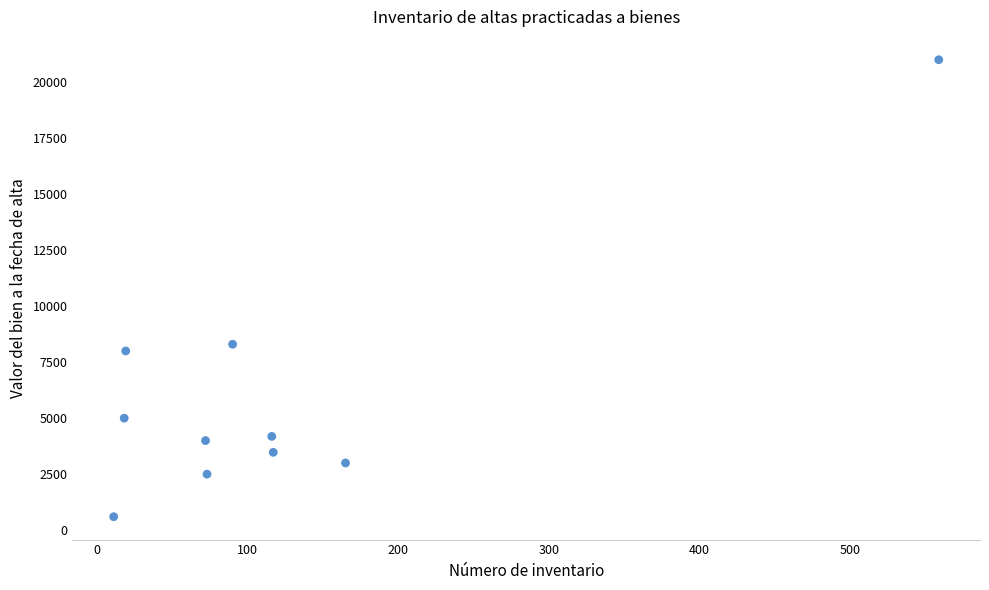

What Y value in the scatter plot is closest to 10800?

8299.0